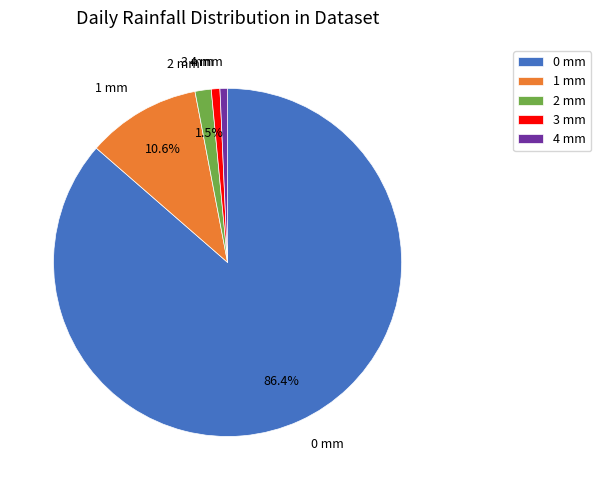

Is it true that 3 mm is 8% of the pie?

False